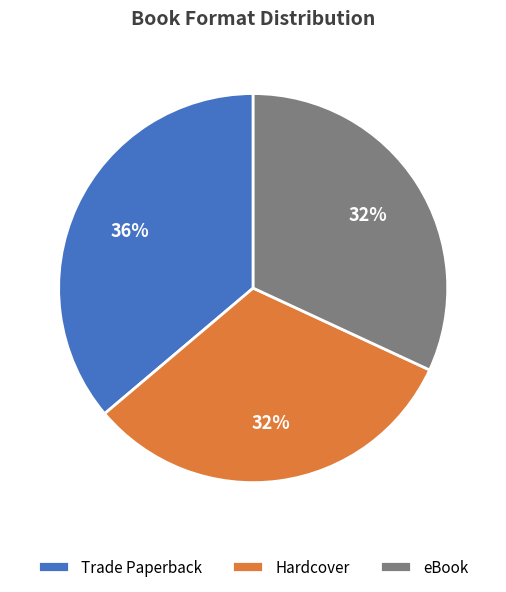

Is the sum of Hardcover and eBook greater than half?

Yes